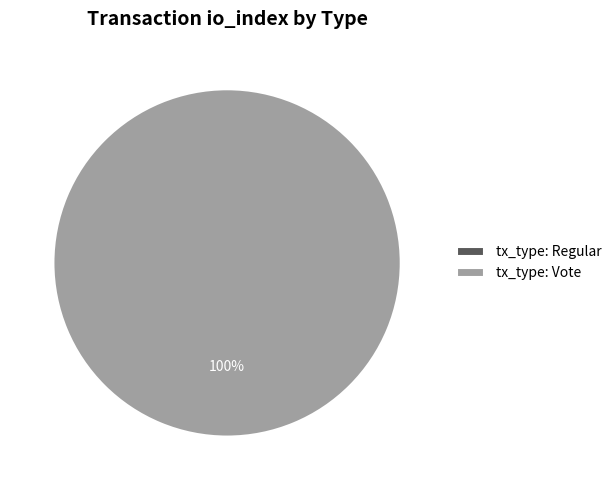

The tx_type: Regular slice represents 0% of the pie. True or false?

True